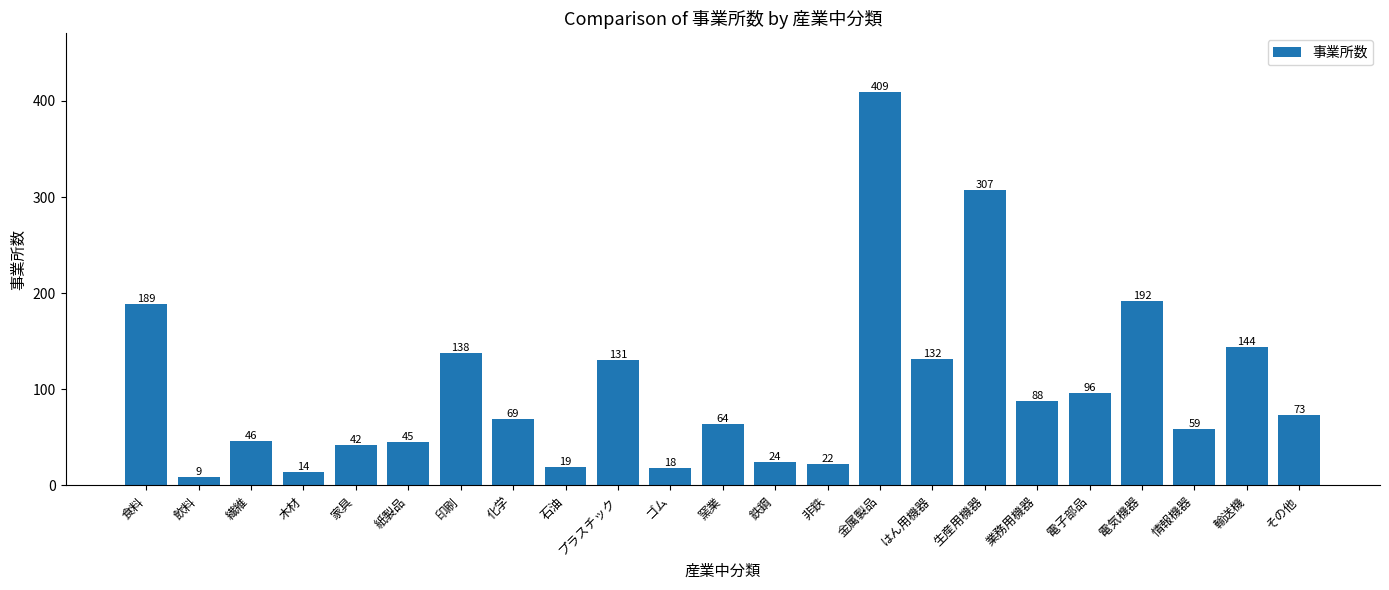

The chart shows a value of 40 at 鉄鋼. True or false?

False